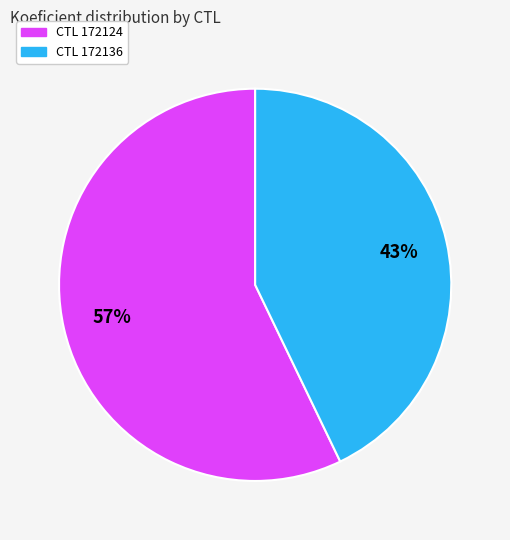

Does any single category account for the majority?

Yes